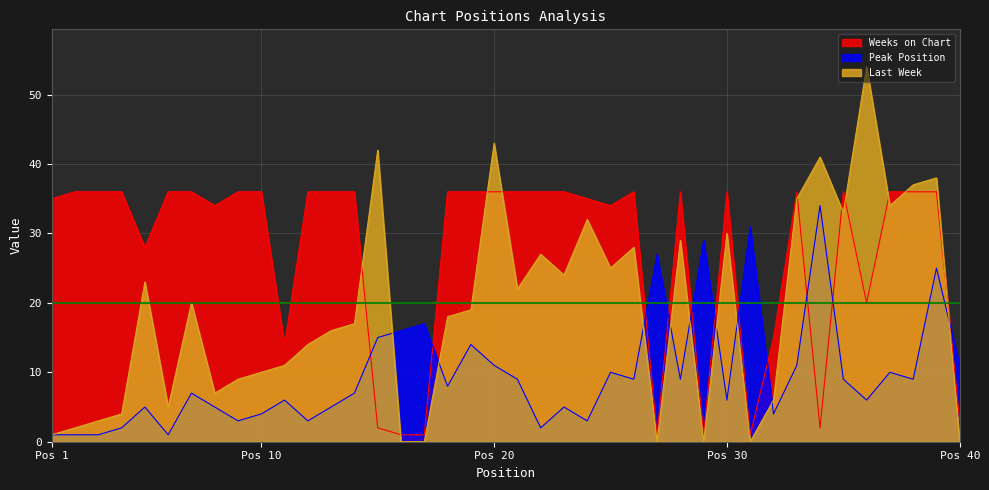

What is the minimum value shown in the chart?

0